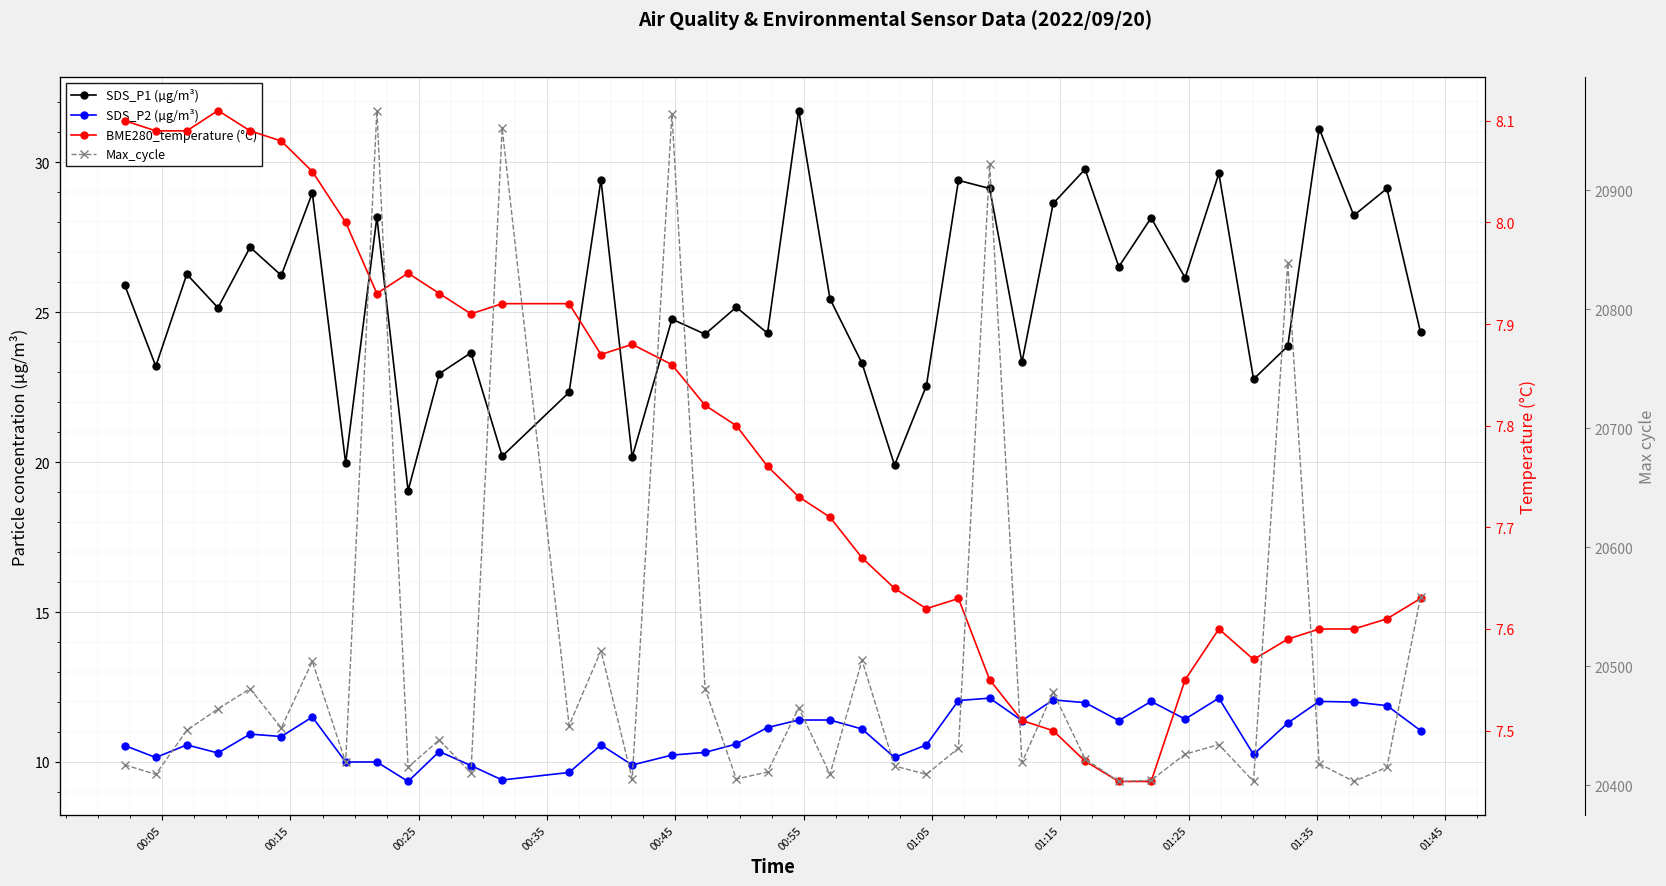

How many values in the Max_cycle series exceed 20431?

19